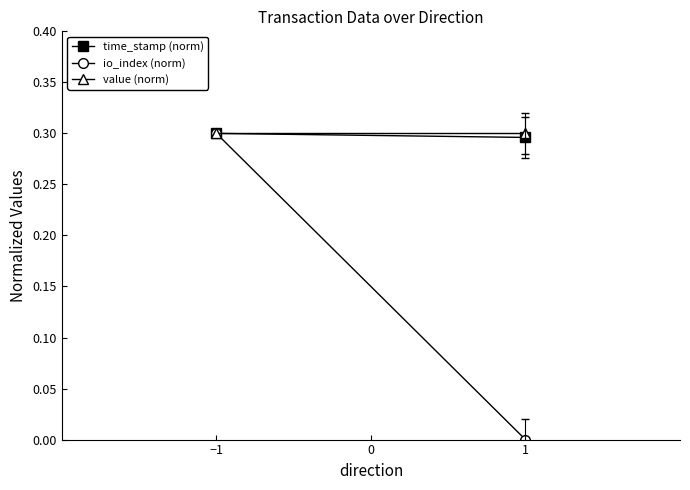

How many lines are shown in the chart?

3